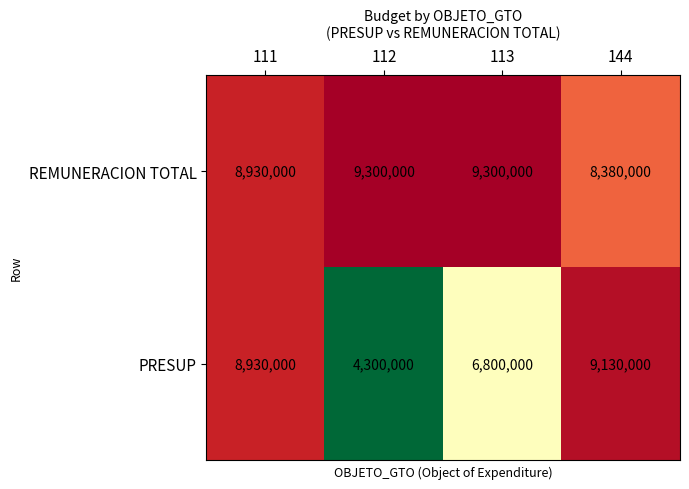

Reading right to left, transcribe all the data shown in this chart.

REMUNERACION TOTAL: 144=8380000	113=9300000	112=9300000	111=8930000
PRESUP: 144=9130000	113=6800000	112=4300000	111=8930000